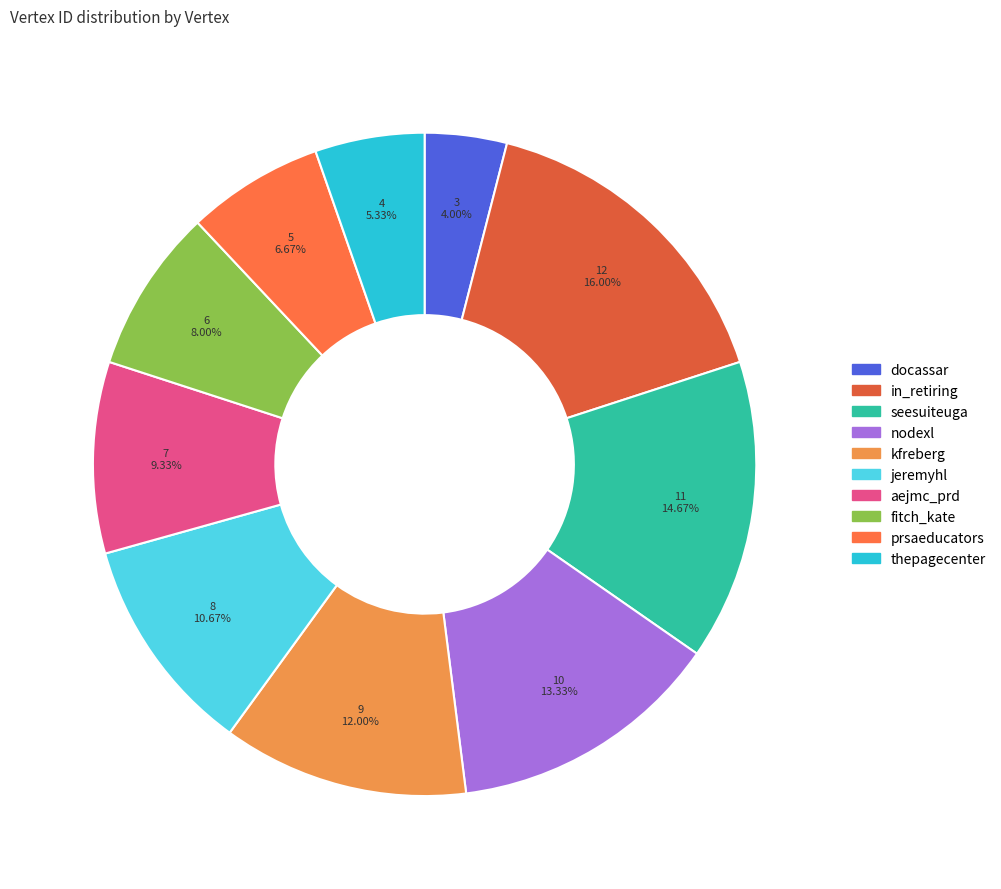

To the nearest percent, what is the combined percentage of prsaeducators and aejmc_prd?

16%